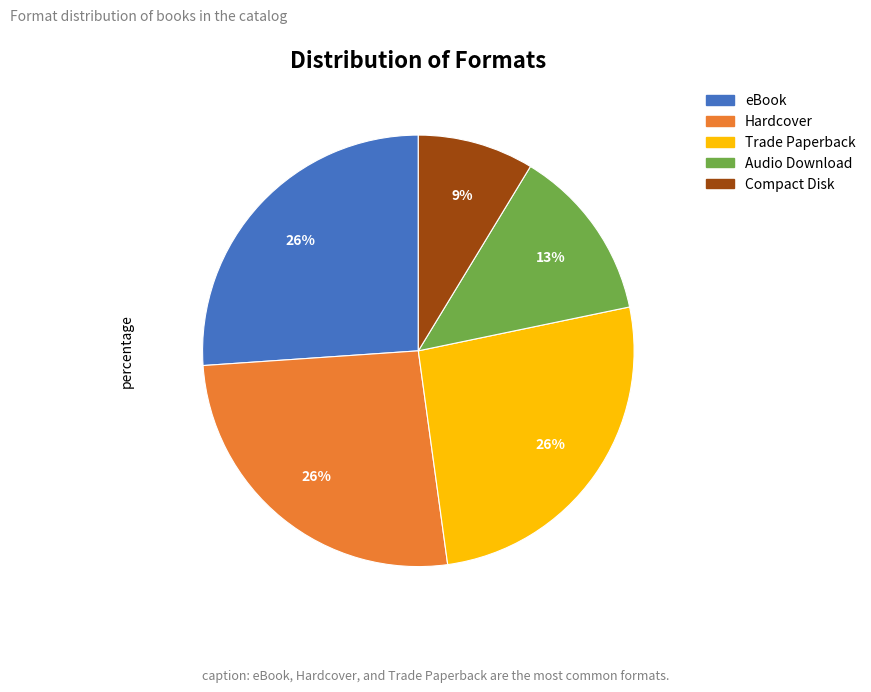

Which has a higher value, Trade Paperback or Compact Disk?

Trade Paperback